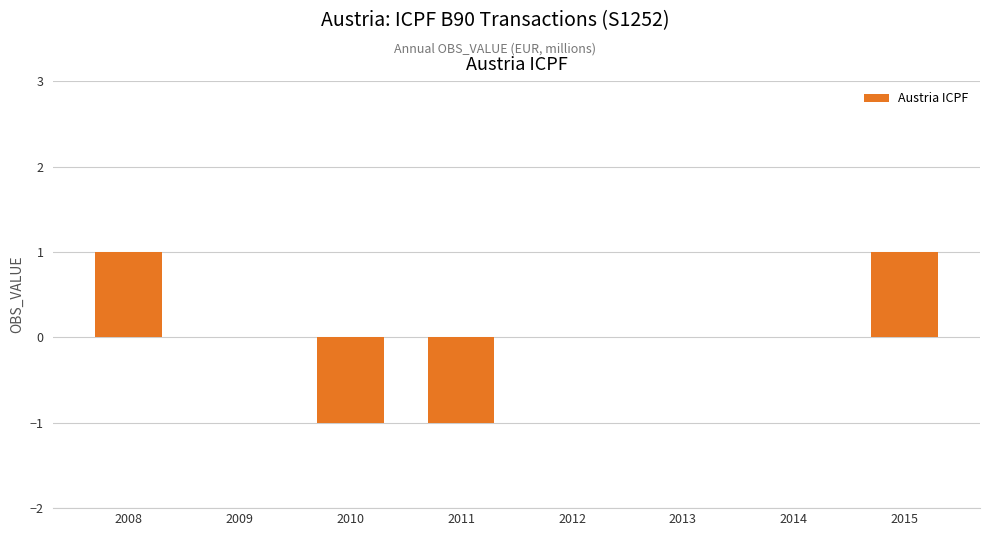

The chart shows a value of 1 at 2009. True or false?

False